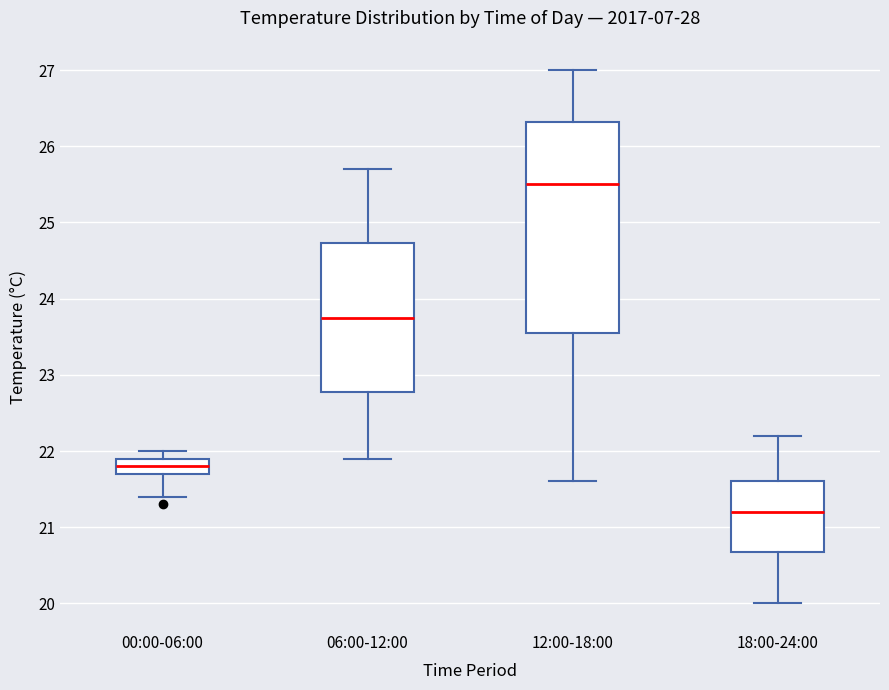

Which box is the tallest, from its lower edge to its upper edge?

12:00-18:00